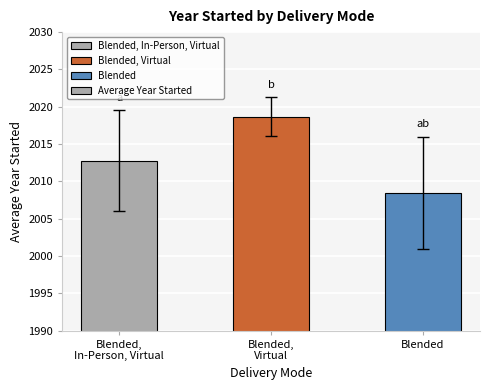

At which label does the data first exceed 2012?

Blended,
In-Person, Virtual